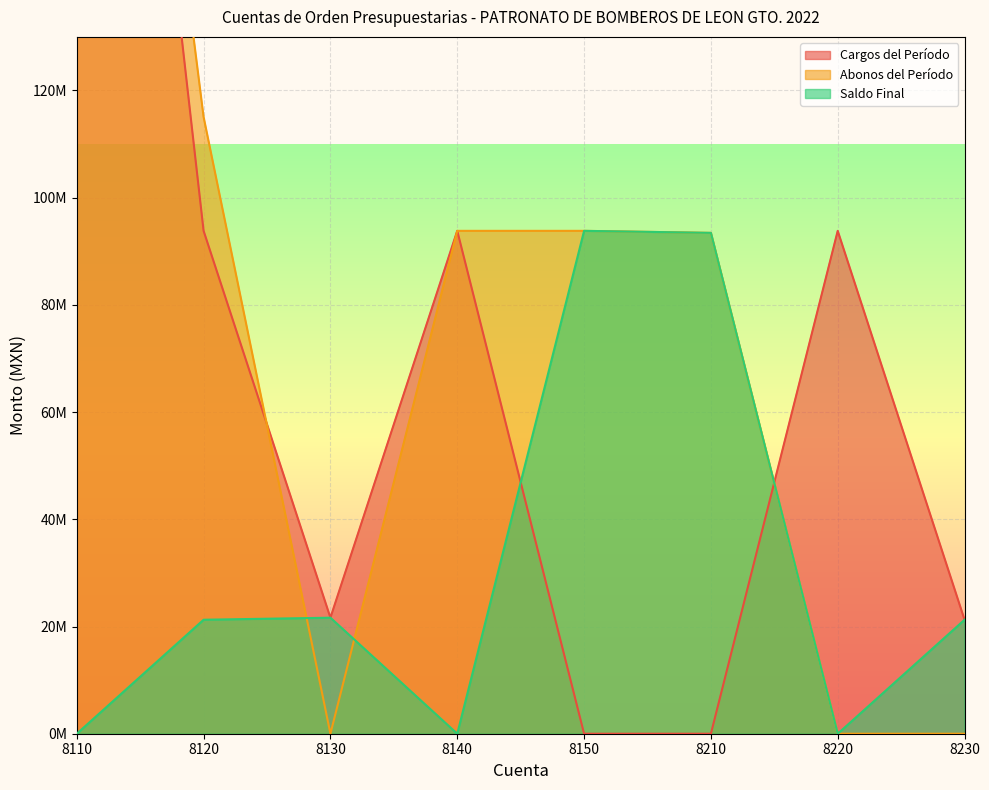

At which category does Cargos del Período reach its first local peak?

8140